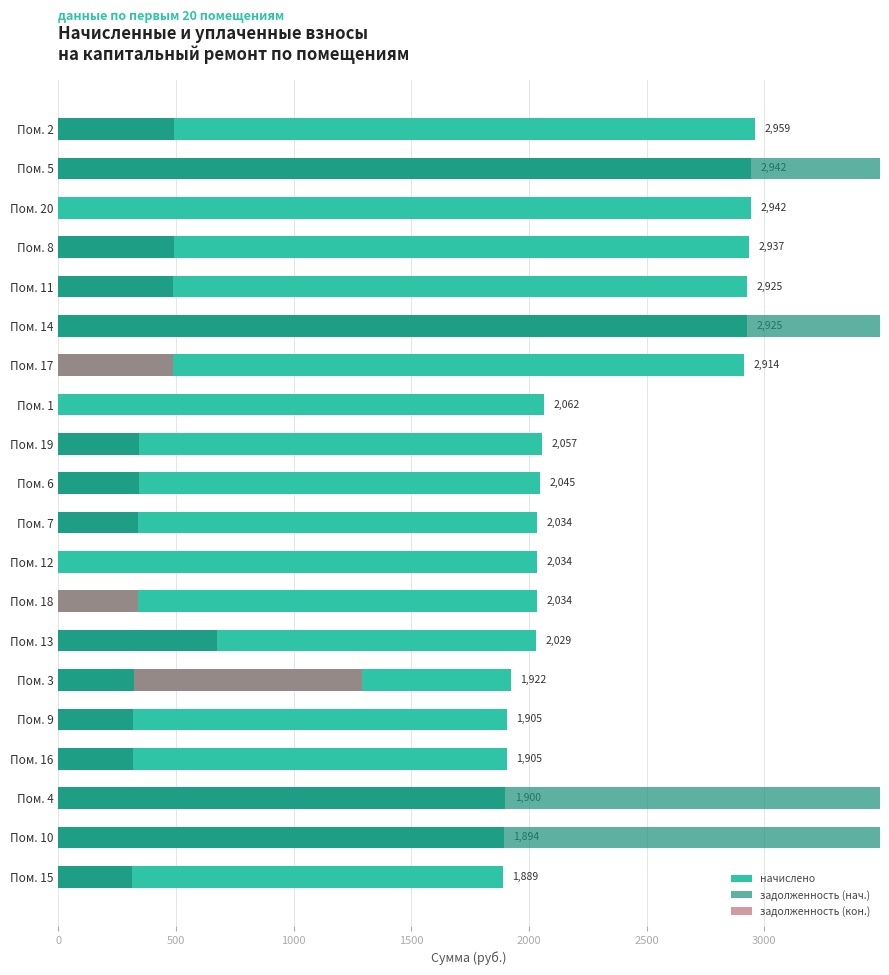

Rank the series by their average value, from highest to lowest.

задолженность (нач.), начислено, задолженность (кон.)